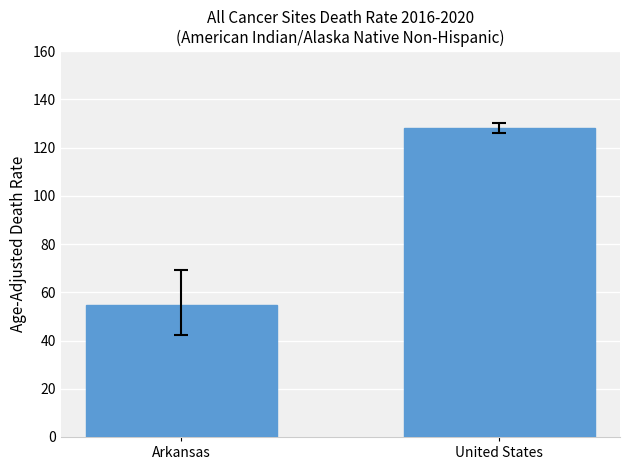

What is the maximum value shown in the chart?

128.2